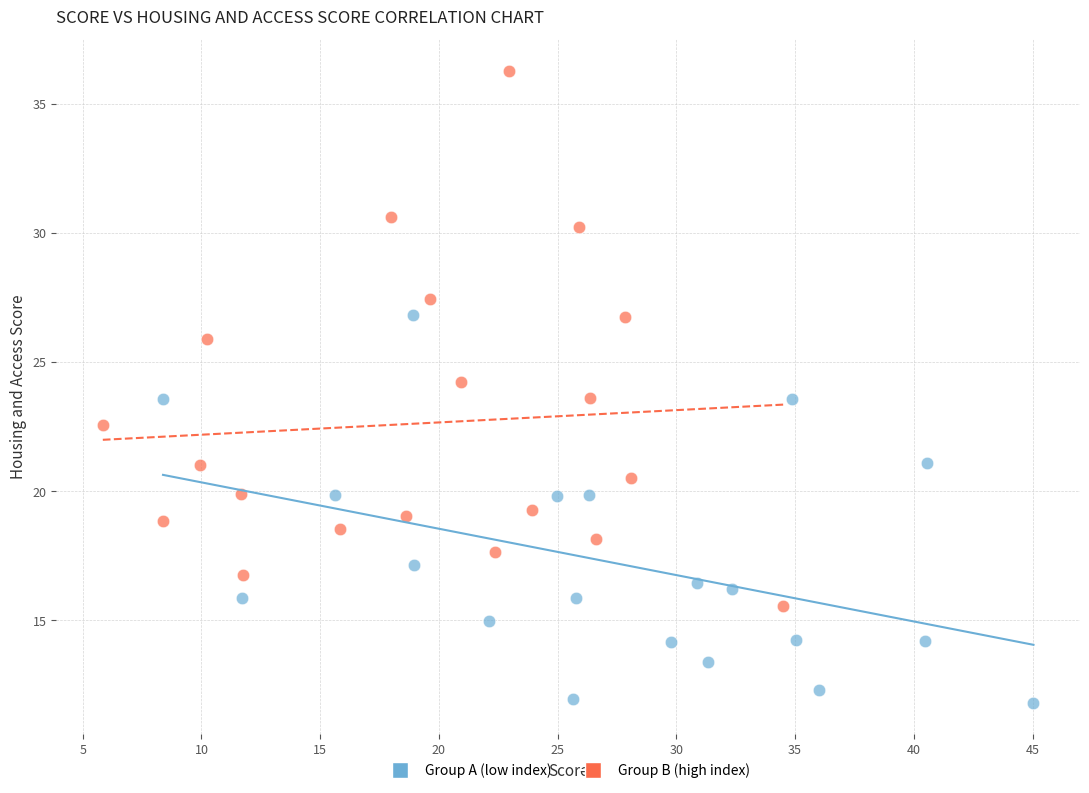

Which series contains the highest Y value?

Group B (high index)